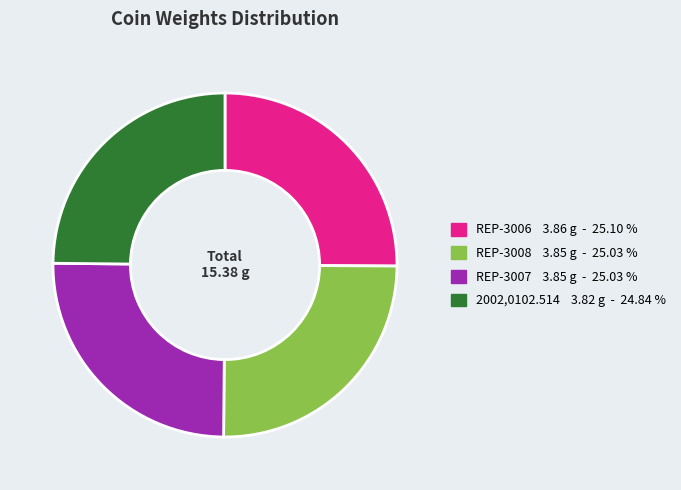

What is the ratio of the value at REP-3008 to the value at REP-3007?

1.0